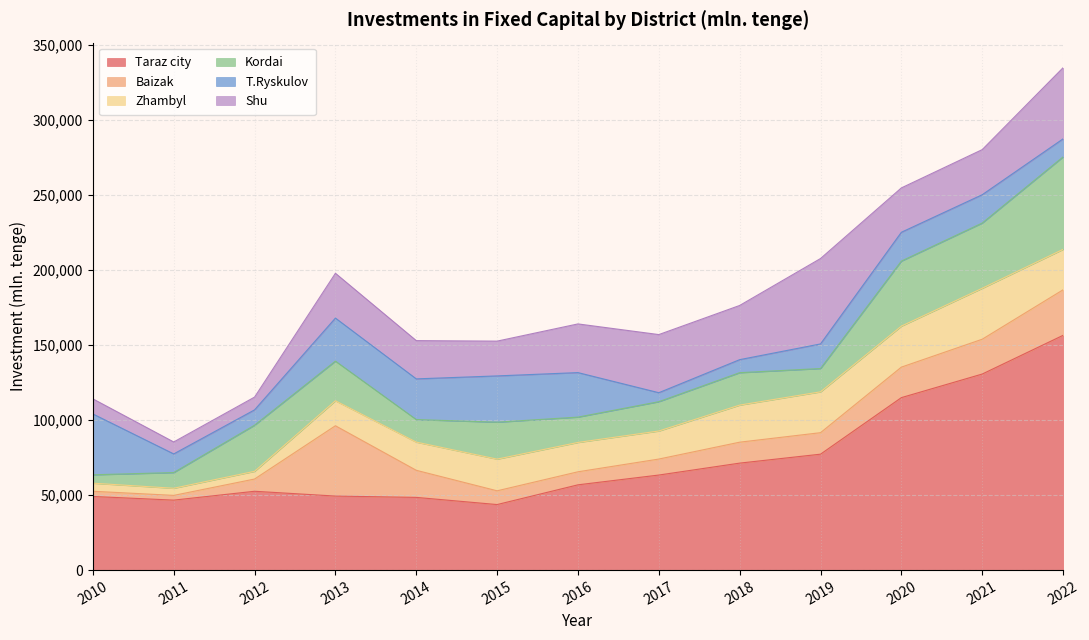

How many values in the T.Ryskulov series are below 18892?

6